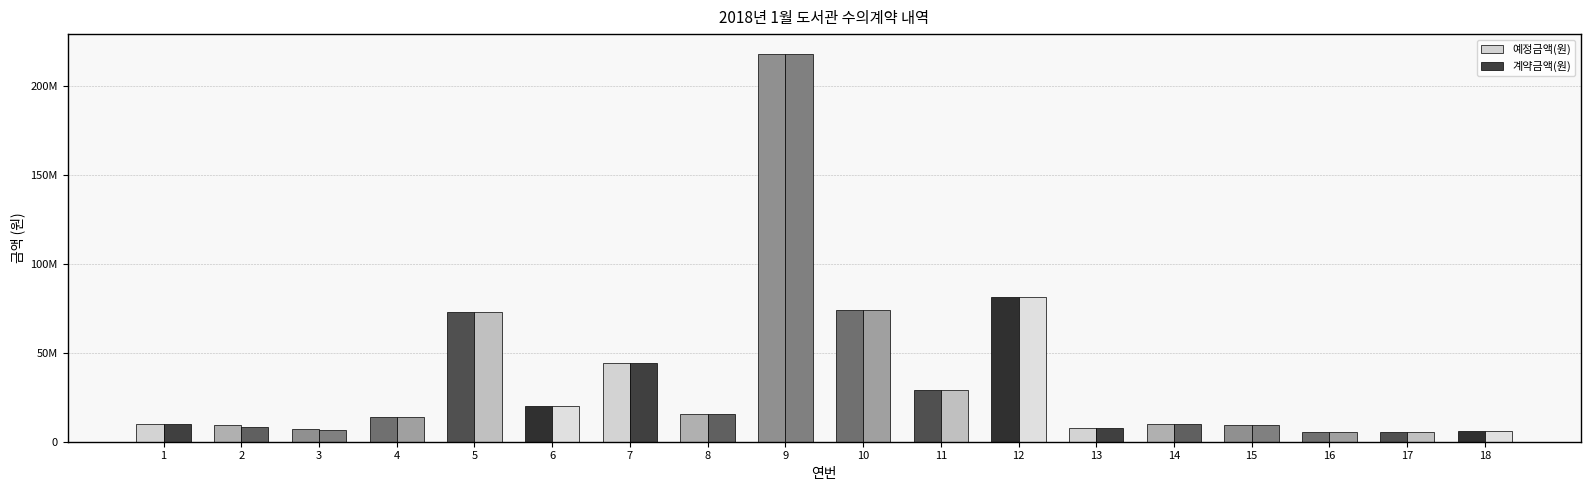

Are the bars grouped side by side (vs. stacked)?

Yes